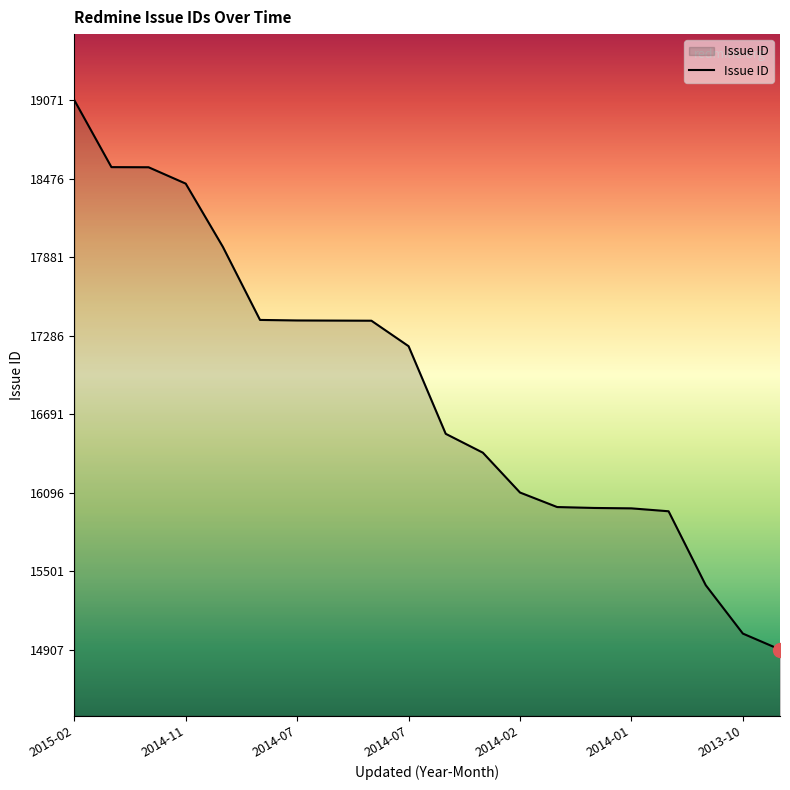

What is the minimum value shown in the chart?

14907